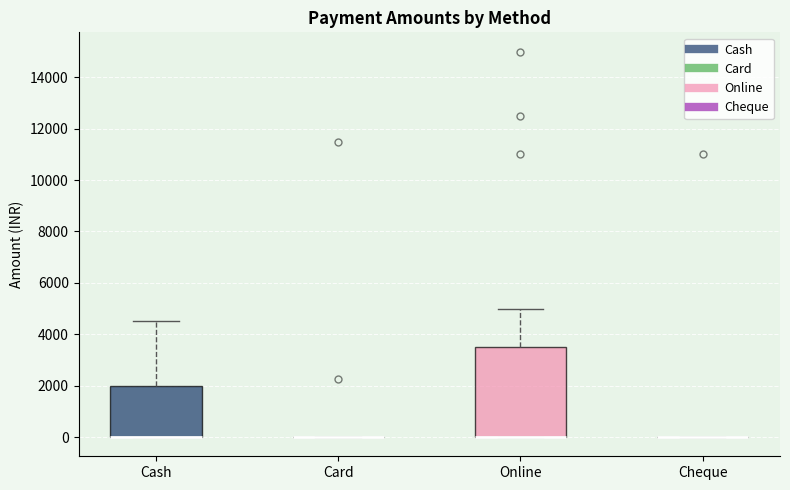

Comparing the boxes themselves (not the whiskers), which one is the tallest?

Online